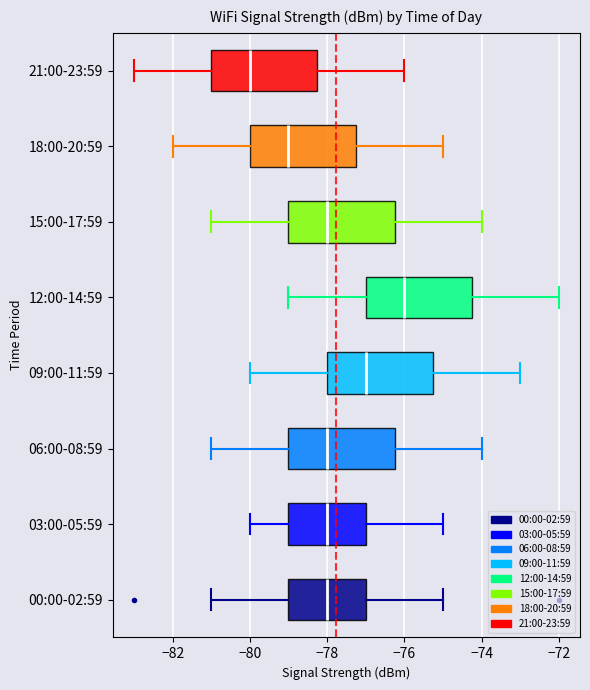

Where does the median line of the box for 15:00-17:59 sit on the x-axis? The values are not printed on the chart, so give them approximately, as read against the axis.

-78.0